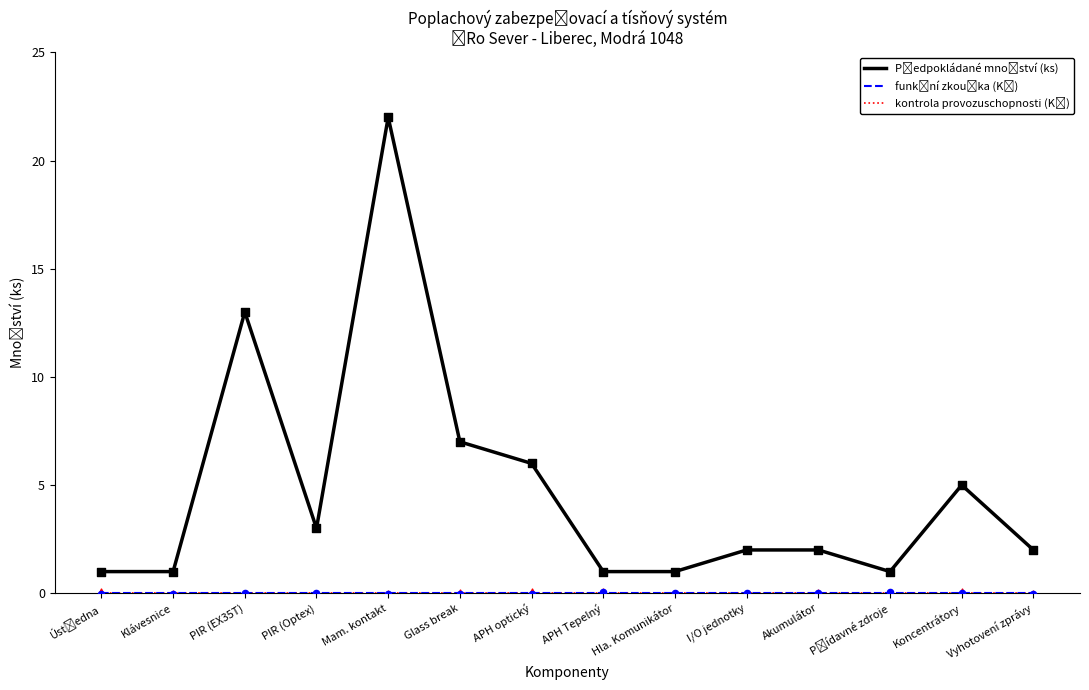

At which category is the sum across all series the highest?

Mam. kontakt